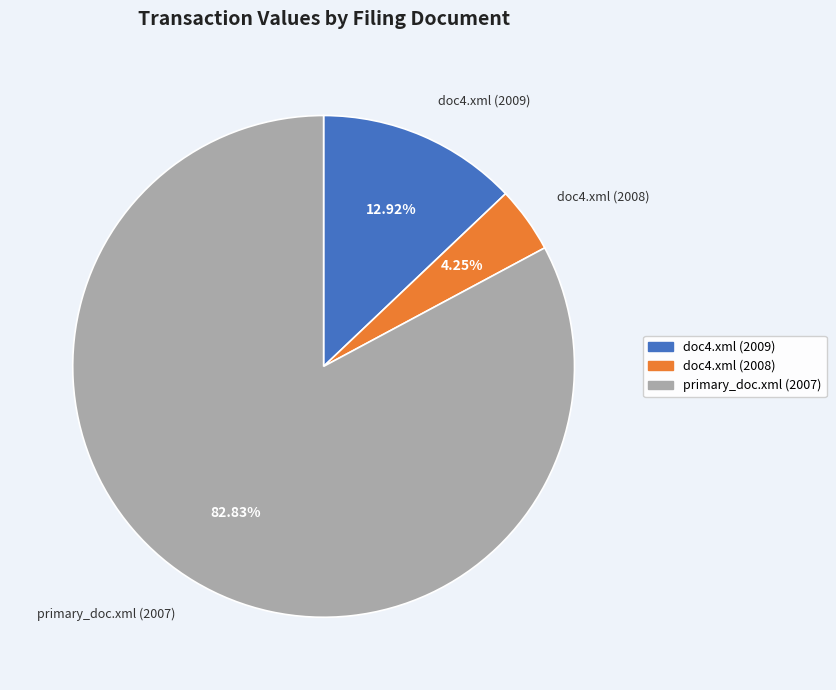

Rank the categories by value from highest to lowest.

primary_doc.xml (2007), doc4.xml (2009), doc4.xml (2008)